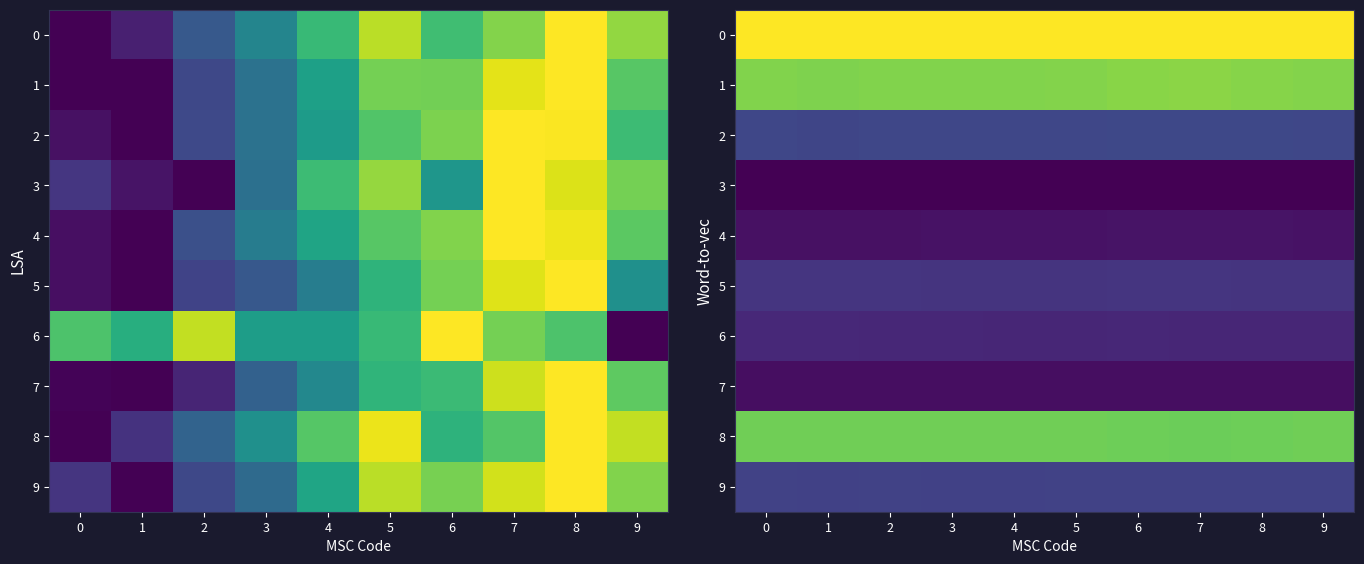

What is the difference between the highest and lowest values at 5?

1.0